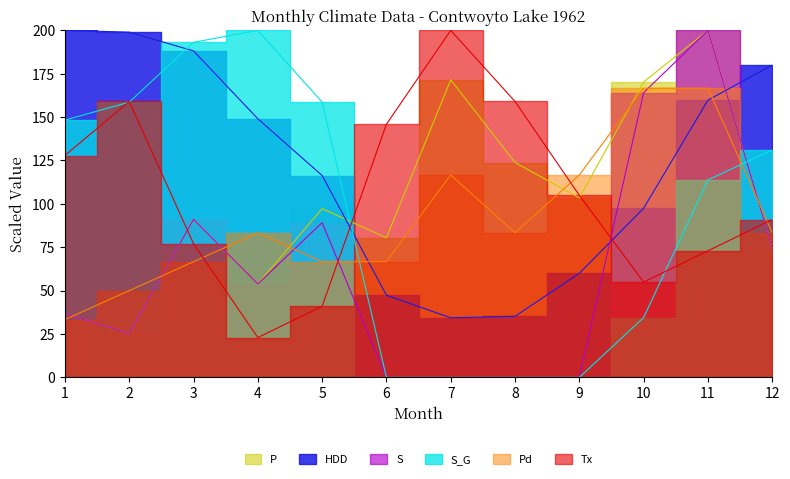

Which series has the largest total across all categories?

HDD